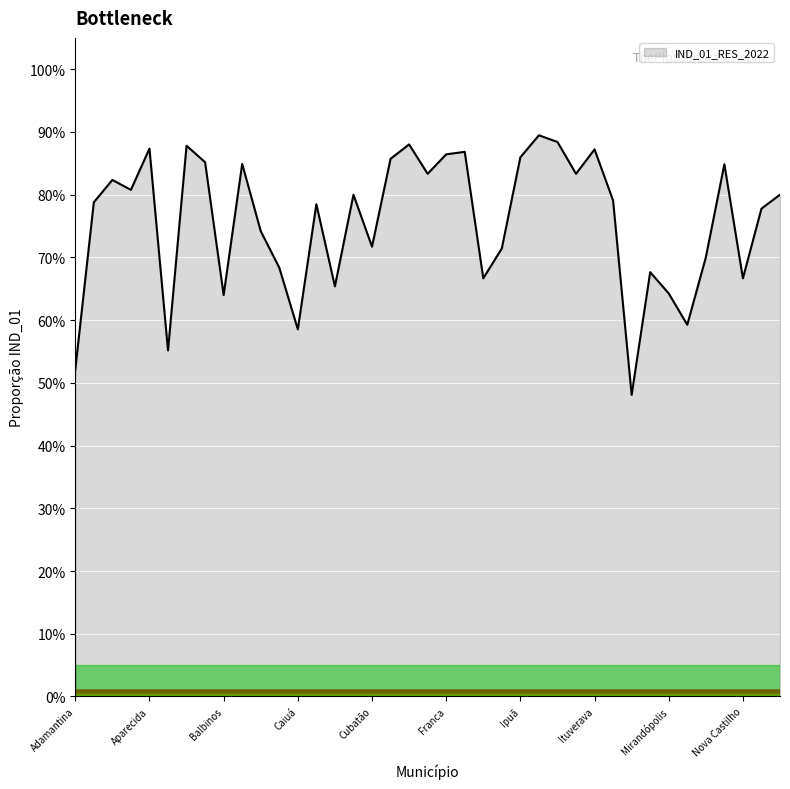

What is the smallest value displayed?

48.1